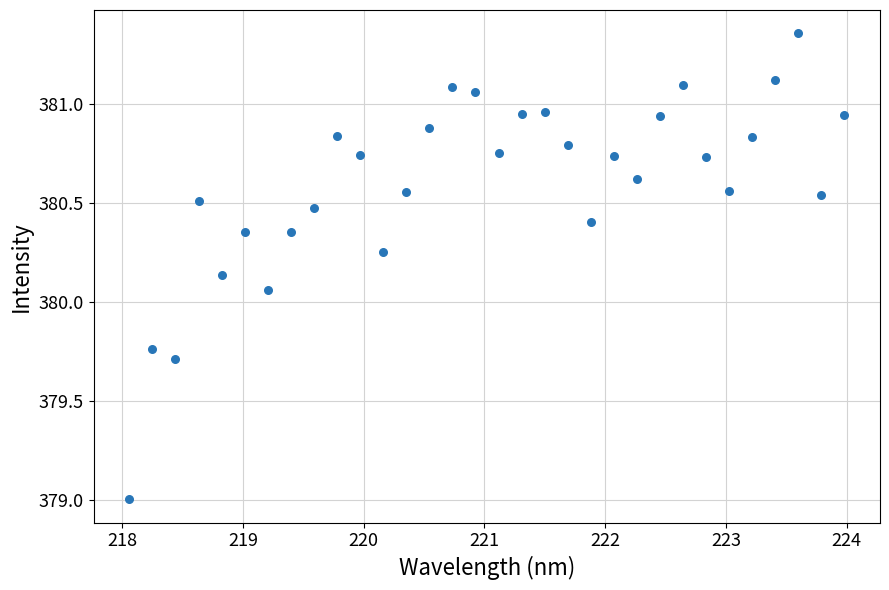

What is the range of X values (max minus min)?

5.9